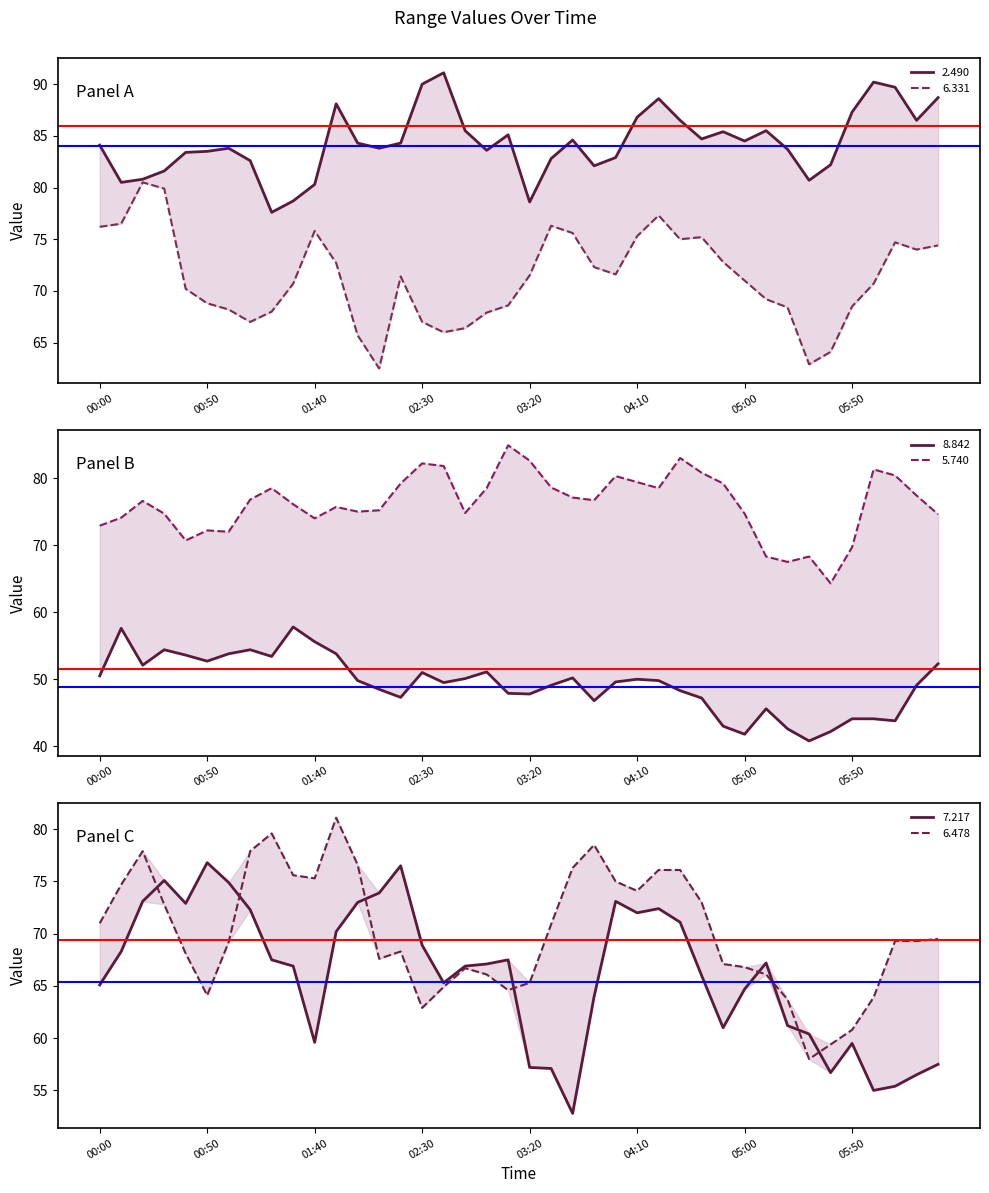

Does the chart have visible grid lines?

No